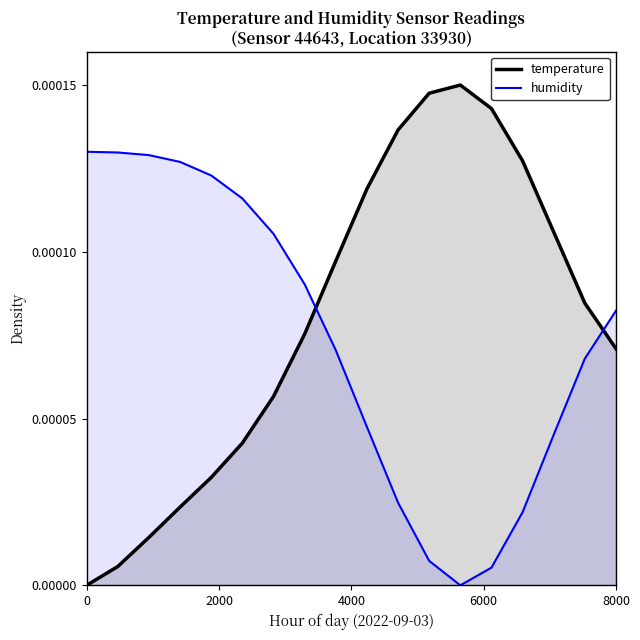

Is it true that humidity equals 0.0 at 09:00?

True